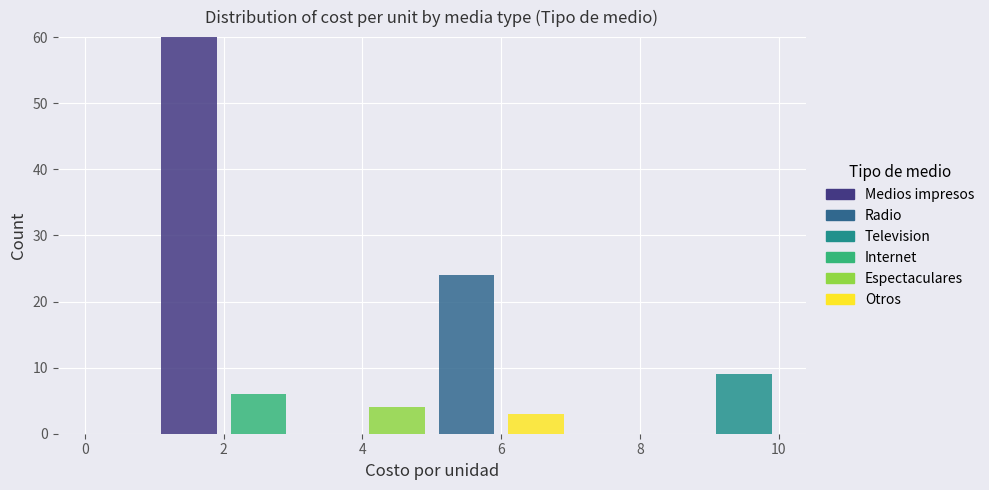

Which range on the x-axis has the tallest stacked bar (by total height)?

1 to 2